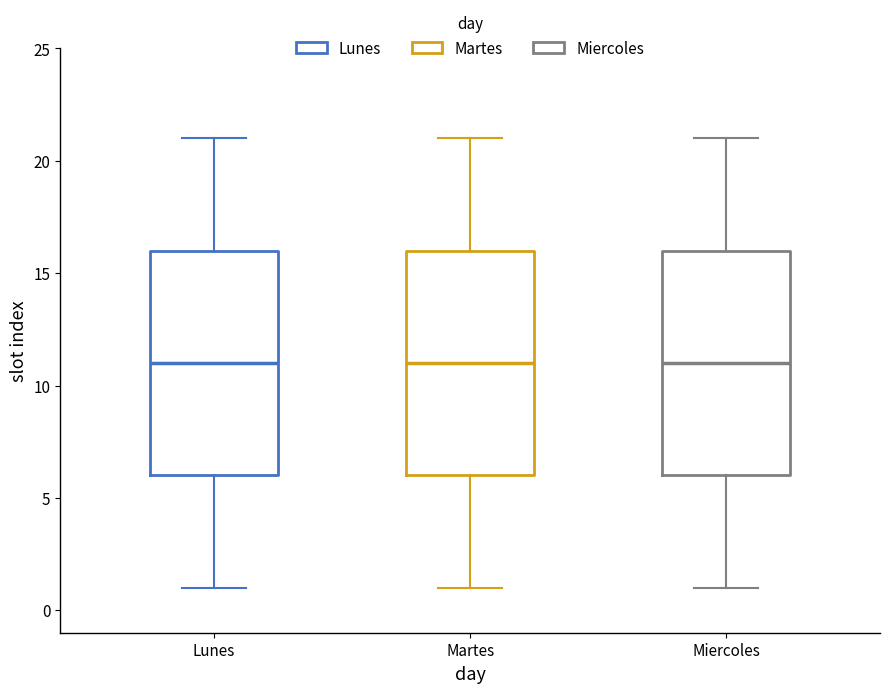

Reading left to right, read every box against the y-axis: the position of its median line, the range the box covers, and the ends of its whiskers. The values are not printed on the chart, so give them approximately, as read against the axis.

Lunes: median 11, box 6 to 16, whiskers 1 to 21
Martes: median 11, box 6 to 16, whiskers 1 to 21
Miercoles: median 11, box 6 to 16, whiskers 1 to 21